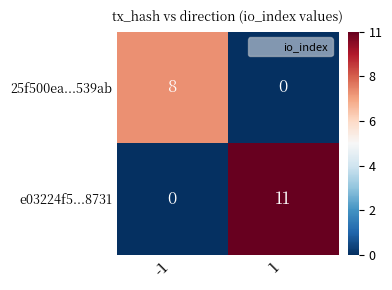

Rank the series at -1 from highest to lowest value.

25f500ea...539ab, e03224f5...8731